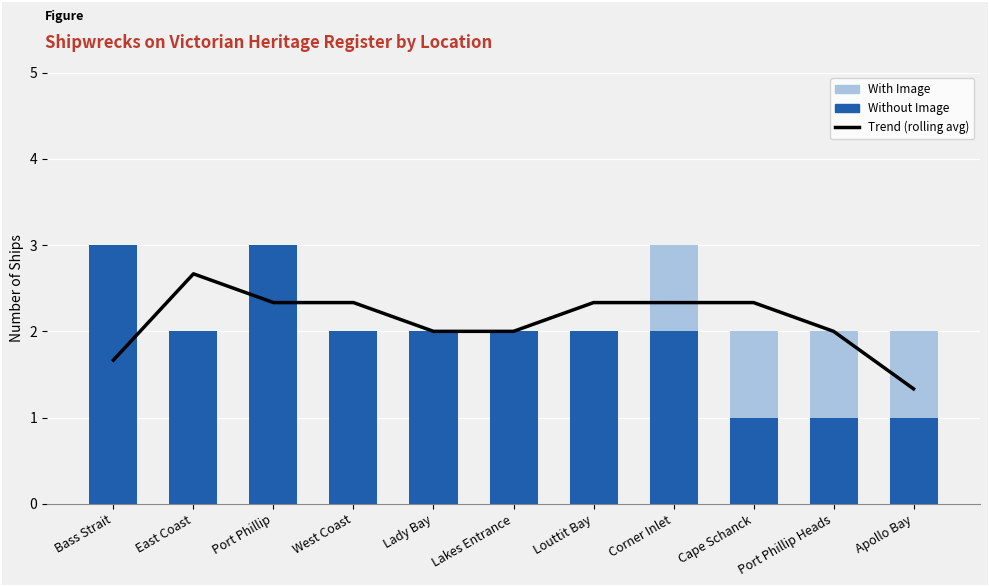

How many values in the With Image series exceed 0?

4